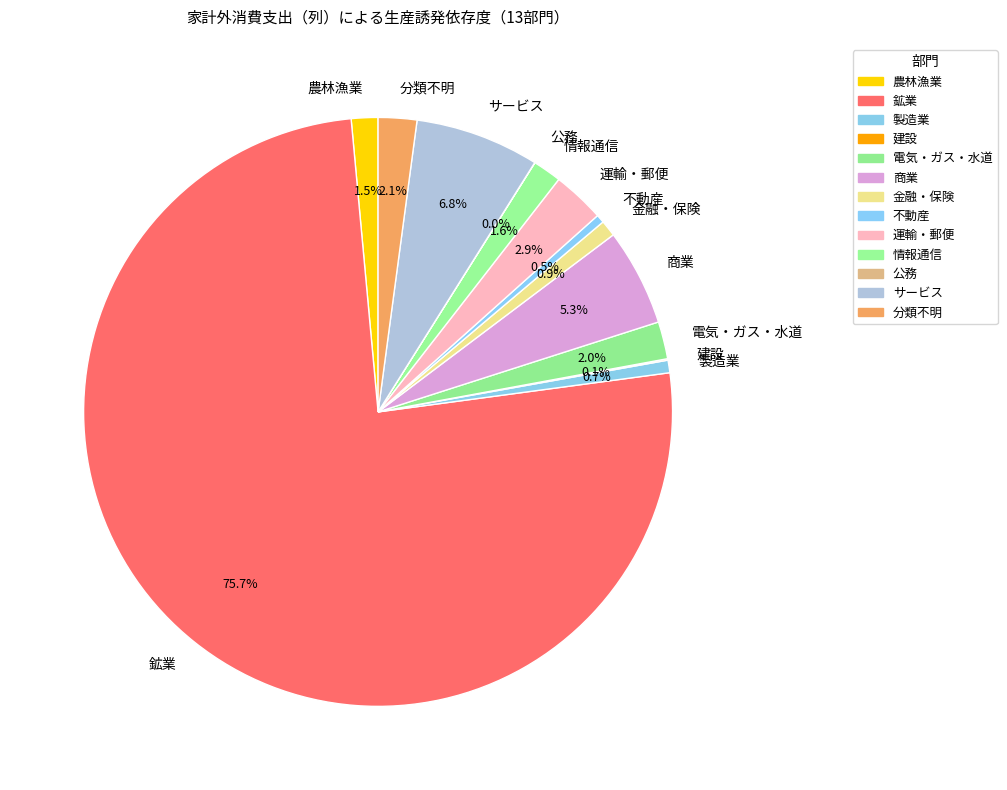

Which slice represents more than half of the pie?

鉱業